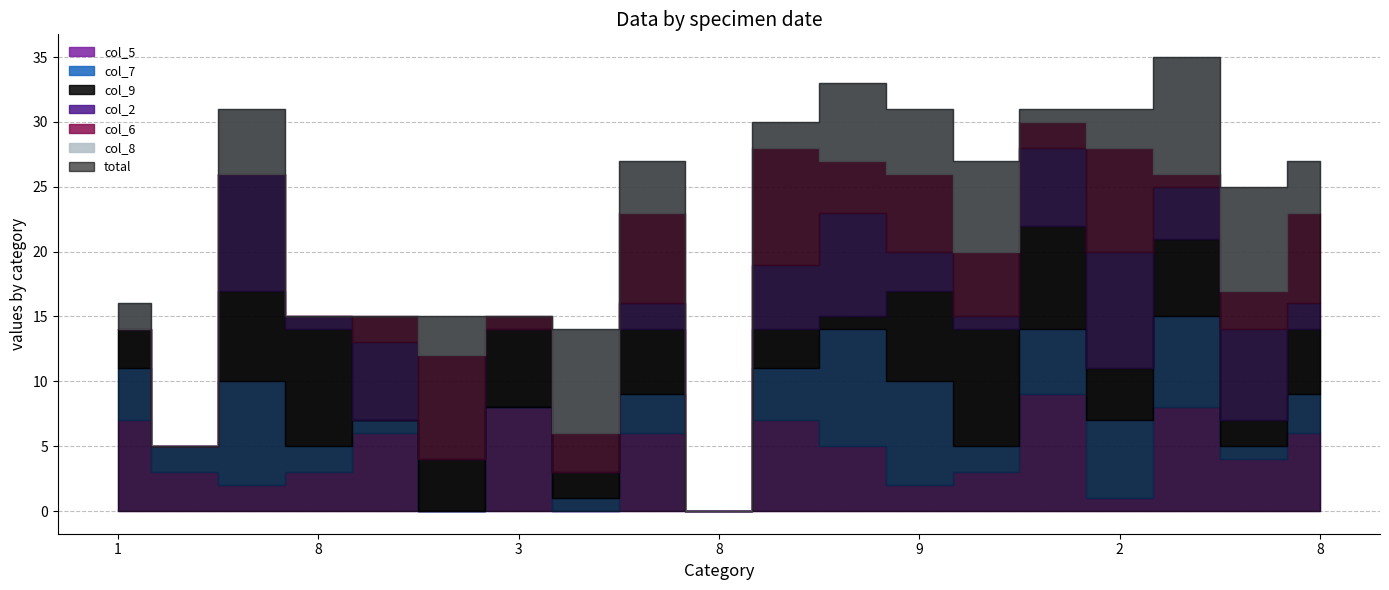

Which has a higher value, 6 or 1?

1